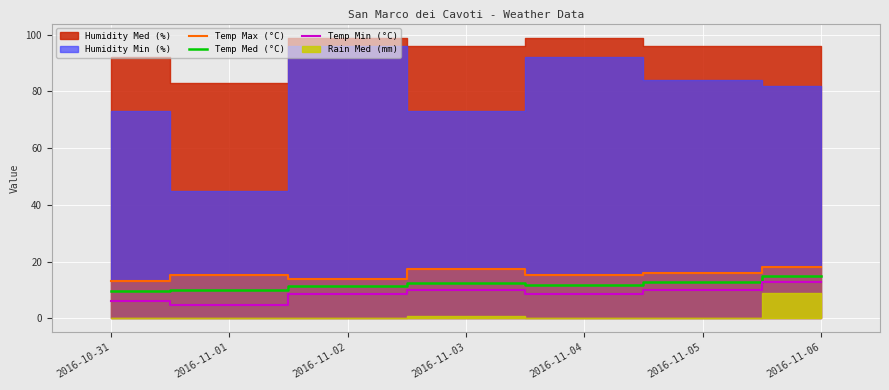

What is the label of the 2nd point from the right?

2016-11-05